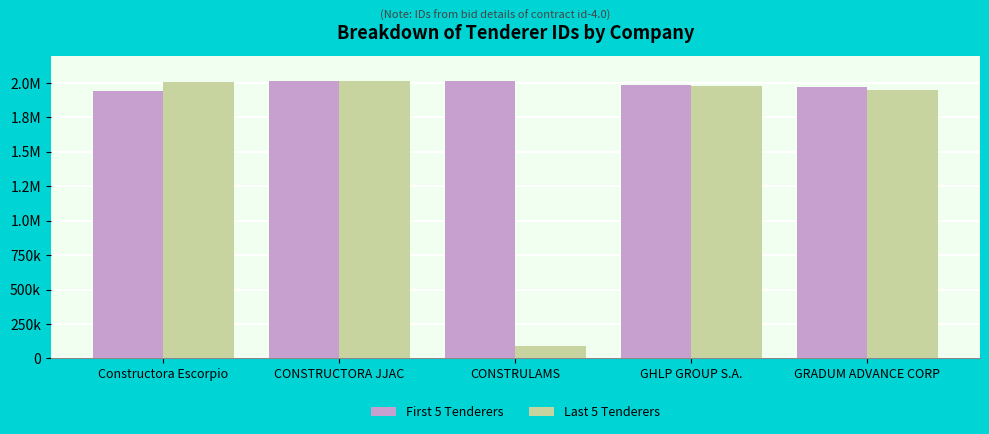

Are the bars grouped side by side (vs. stacked)?

Yes